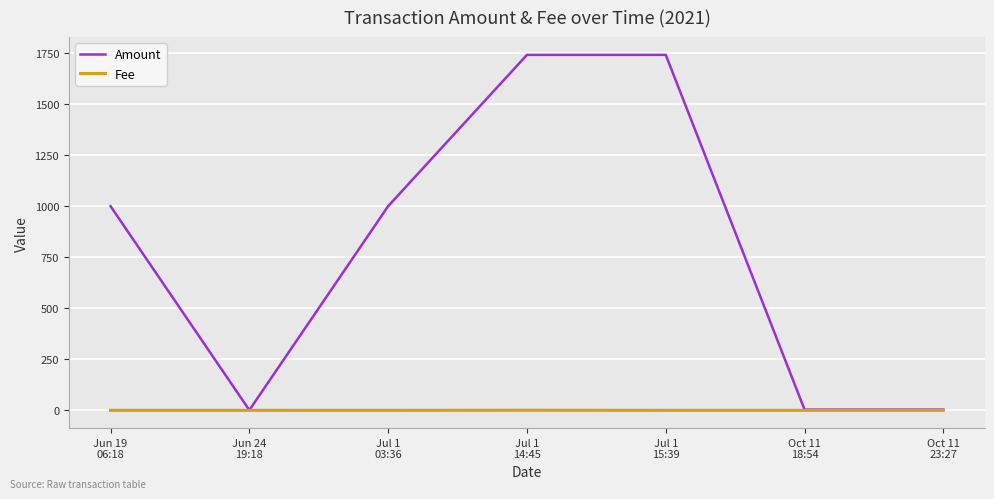

What is the highest value of the Amount series?

1741.2